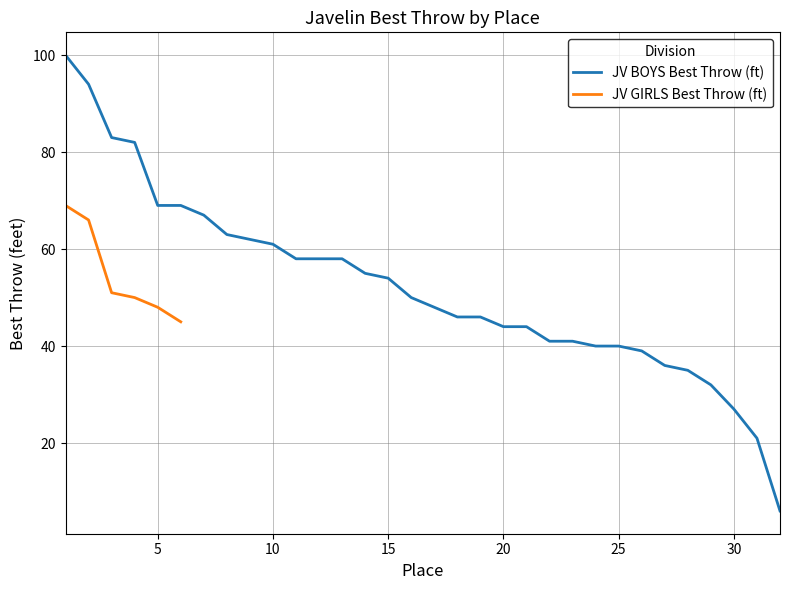

What is the maximum value for JV BOYS Best Throw (ft)?

100